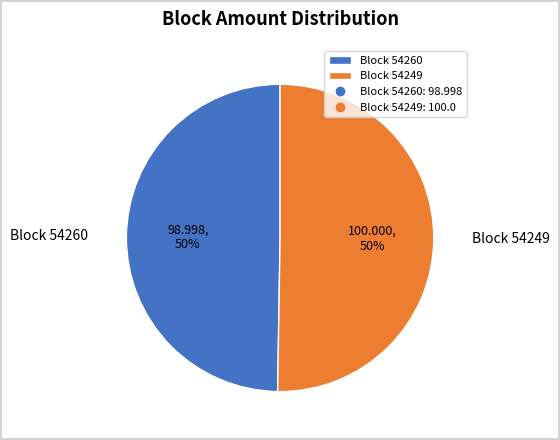

To the nearest percent, what is the combined percentage of Block 54260 and Block 54249?

100%